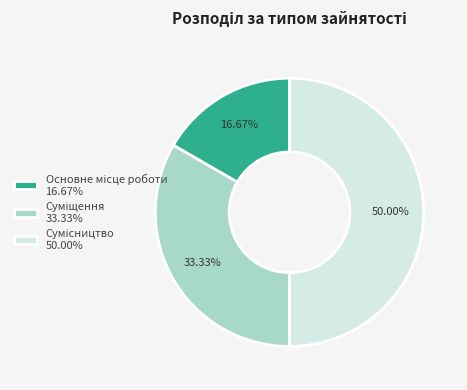

How many segments does this pie chart have?

3